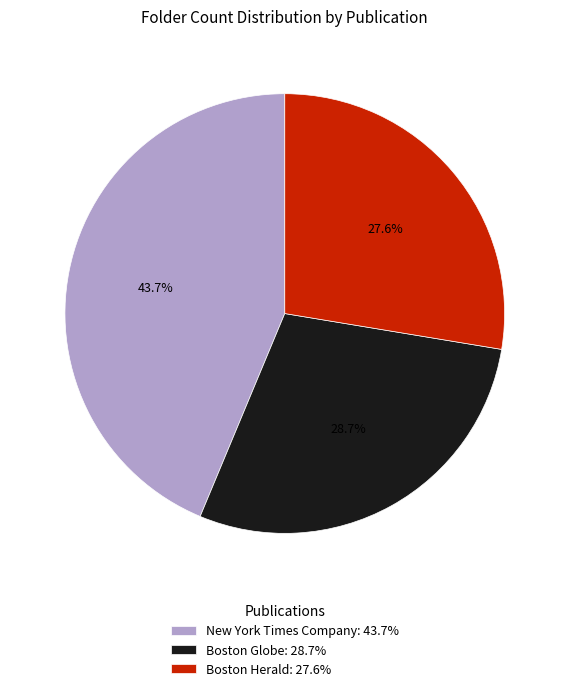

How many segments does this pie chart have?

3